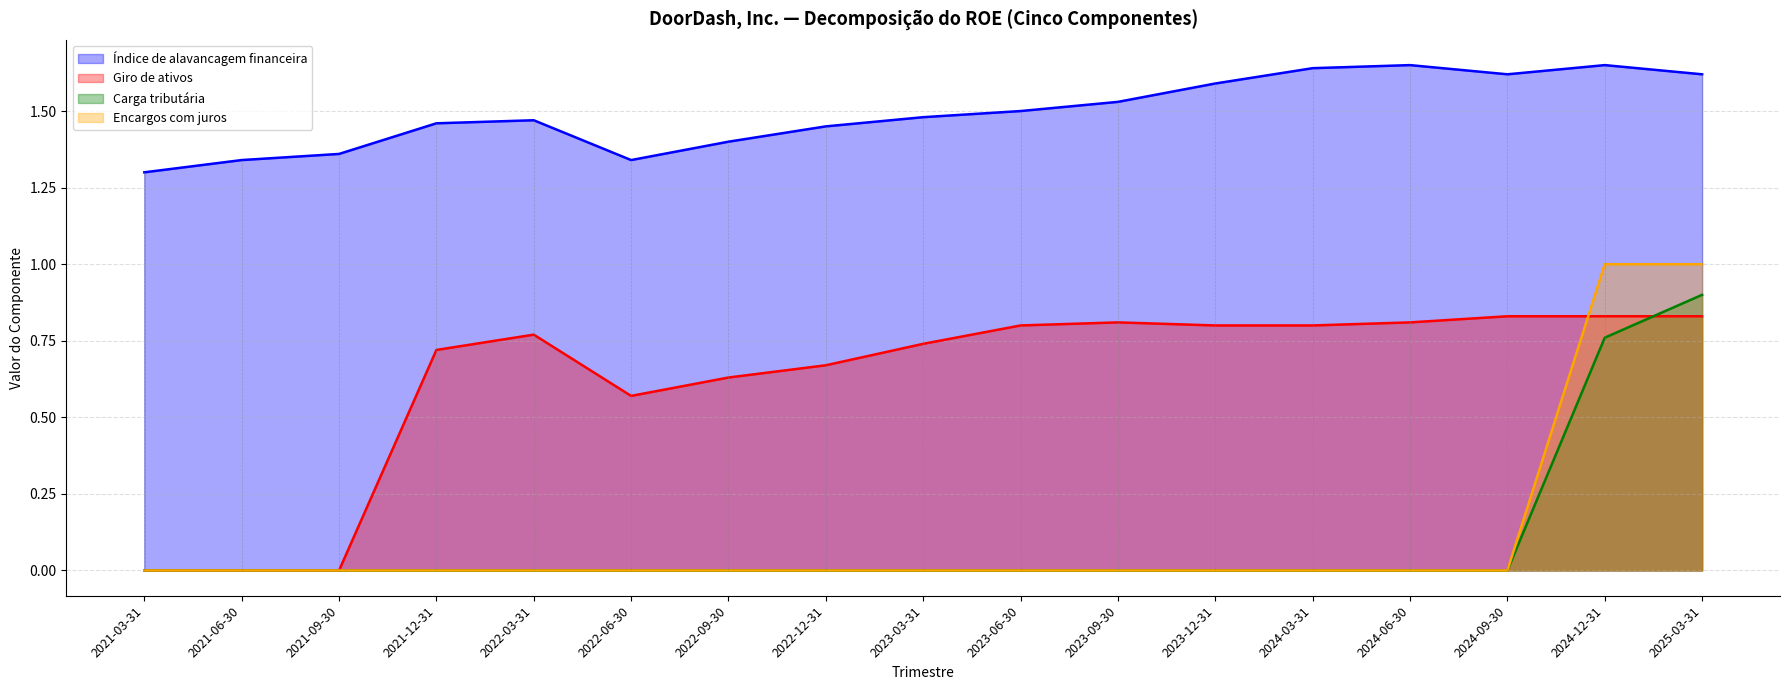

Rank the series at 2022-03-31 from lowest to highest value.

Carga tributária, Encargos com juros, Giro de ativos, Índice de alavancagem financeira